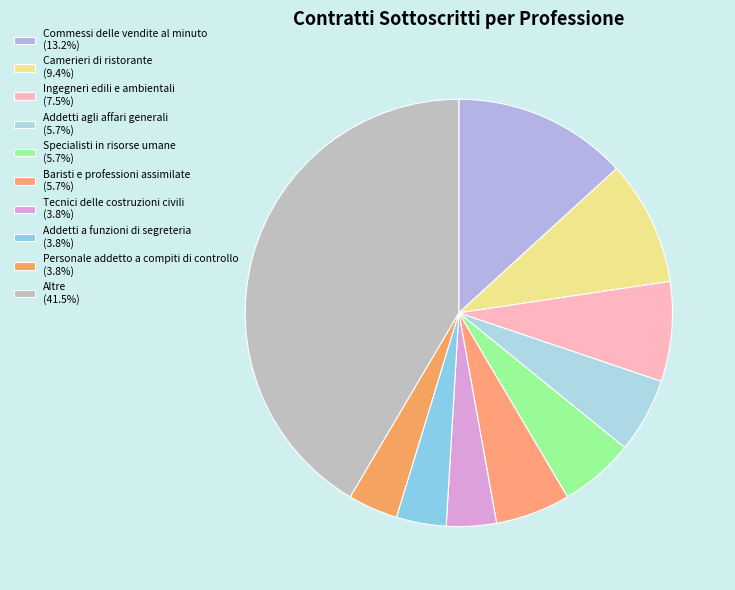

Between Ingegneri edili e ambientali and Personale addetto a compiti di controllo, which is larger?

Ingegneri edili e ambientali